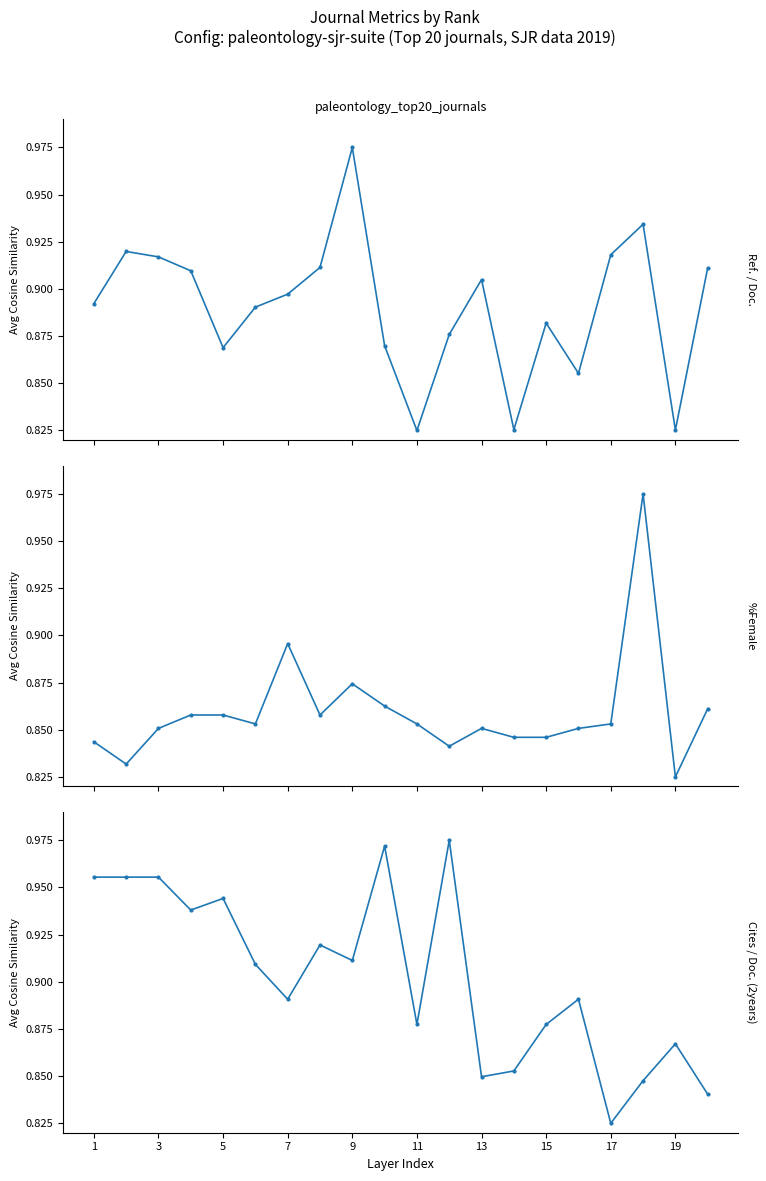

Is the value of %Female at 13 greater than the value of Cites / Doc. (2years) at 3?

No